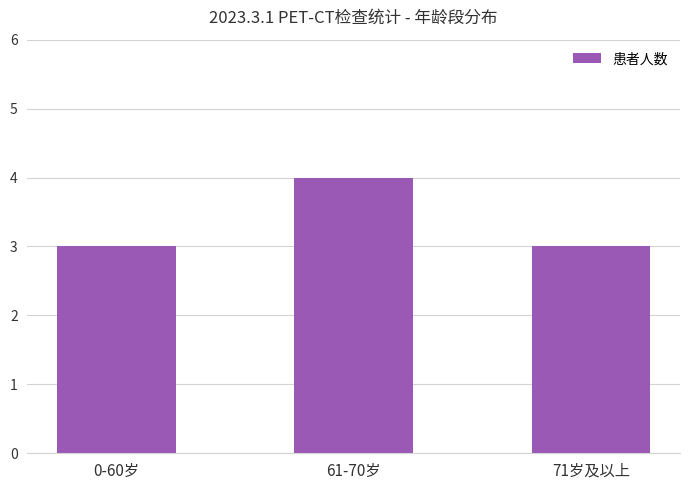

What is the value of the 3rd bar from the left?

3